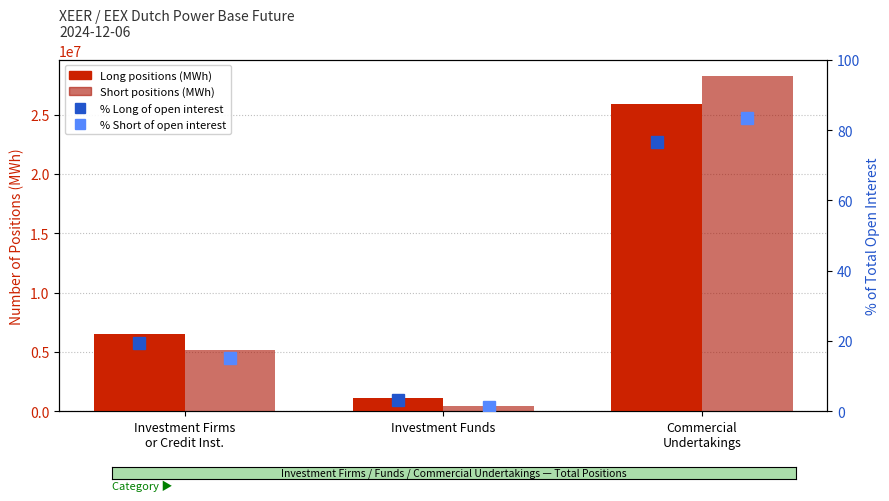

What is the maximum value for % Short?

83.5